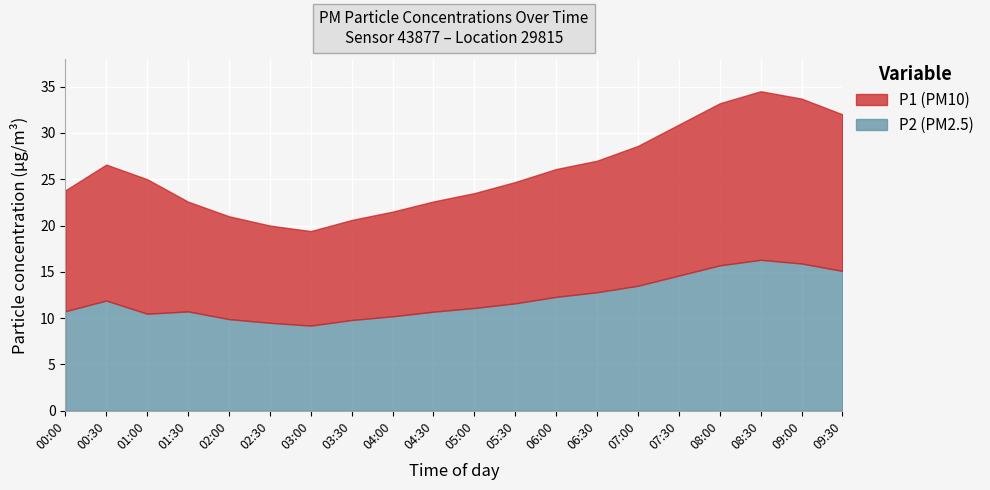

What is the label of the 17th point from the right?

01:30